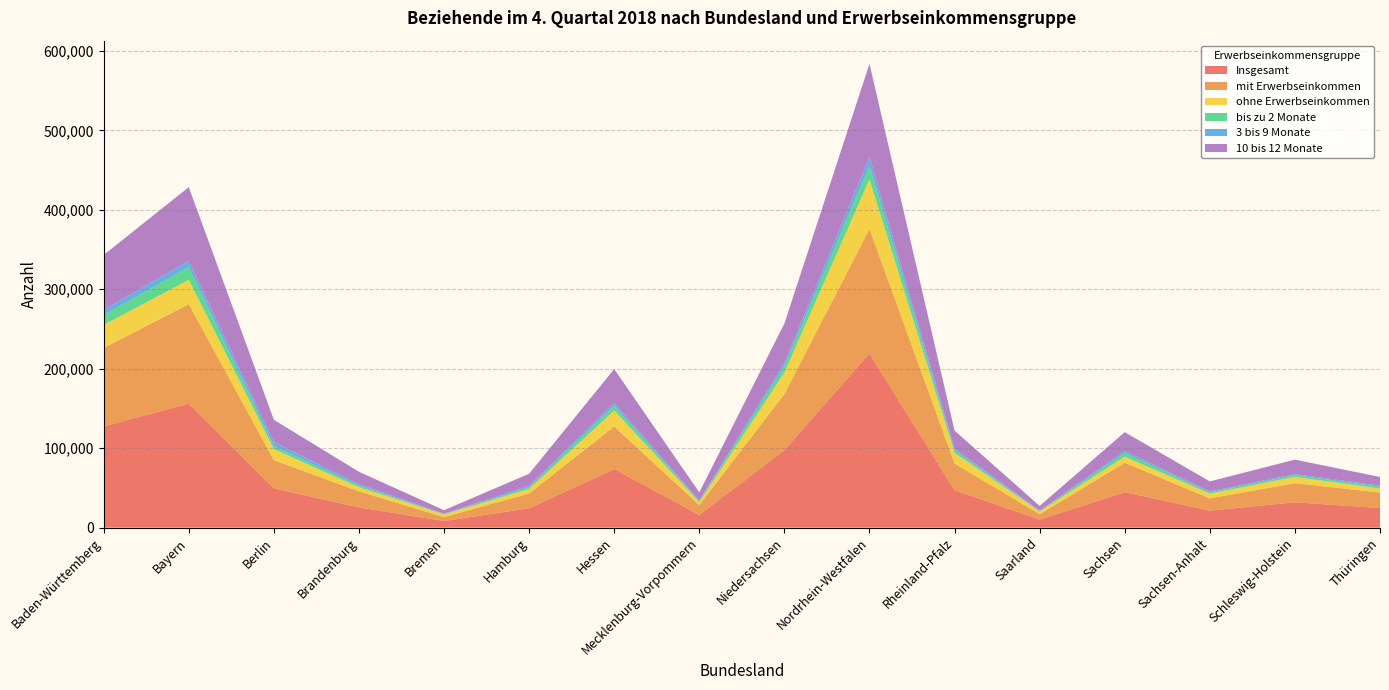

Reading left to right, what are all the values shown in this chart?

Insgesamt: 127559	155967	49384	25432	8311	24304	73724	15974	97537	219178	47078	10153	44646	21357	31907	24584
mit Erwerbseinkommen: 98619	125264	35520	20223	4870	18719	53510	12347	70624	156839	33609	6640	37002	15436	24027	19583
ohne Erwerbseinkommen: 28940	30703	13864	5209	3441	5585	20214	3627	26913	62339	13469	3513	7644	5921	7880	5001
bis zu 2 Monate: 12171	16139	3621	2164	438	2015	5763	1191	7776	16401	3295	553	4449	1644	2163	2319
3 bis 9 Monate: 6536	7878	5377	1762	503	1968	3684	879	4380	11287	1988	487	2795	1082	1460	1303
10 bis 12 Monate: 69423	92662	27968	15461	4338	15232	42723	10307	49666	117757	22706	5887	23646	12724	18127	10945